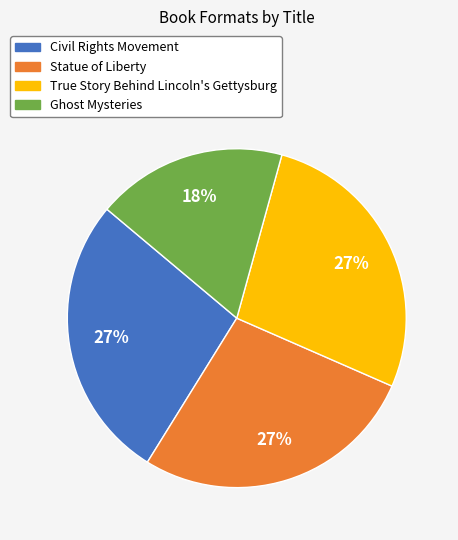

True or false: Ghost Mysteries accounts for 11% of the total.

False